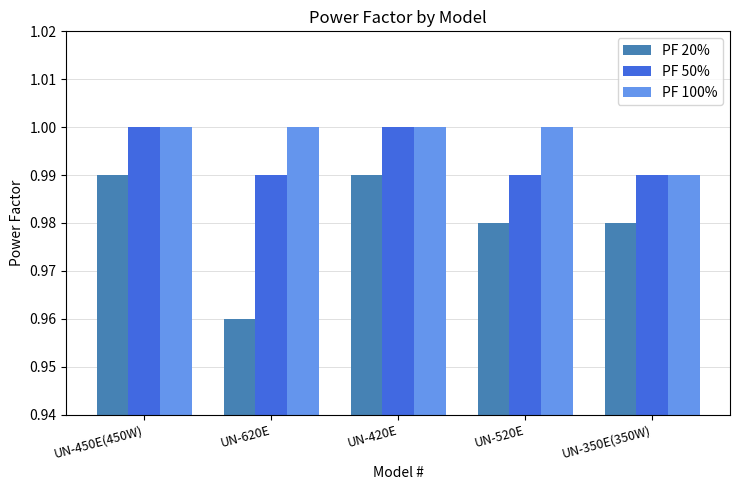

At which label does PF 20% reach its minimum?

UN-620E